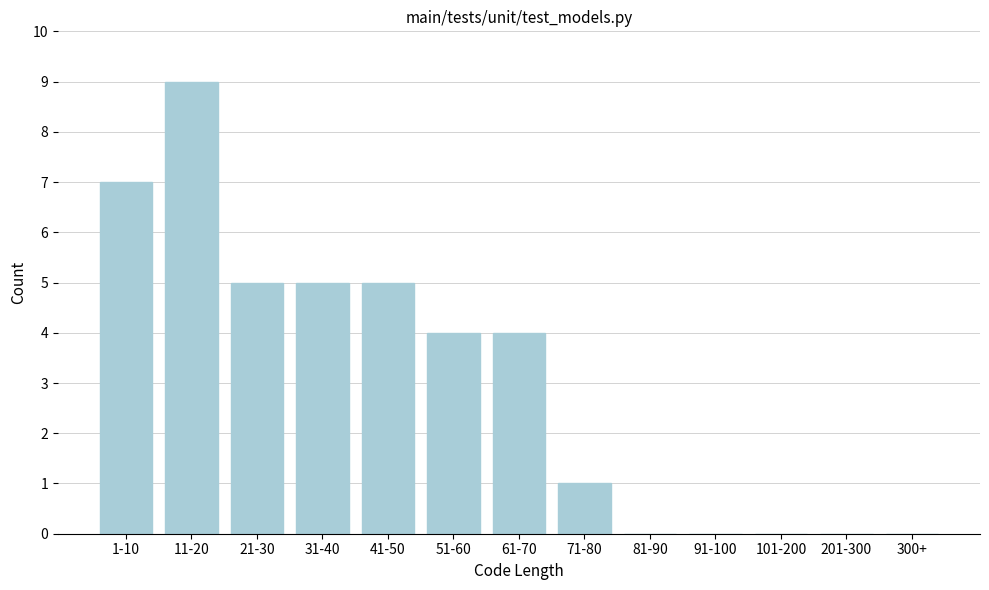

Reading left to right, extract all data points from this chart.

1-10=7	11-20=9	21-30=5	31-40=5	41-50=5	51-60=4	61-70=4	71-80=1	81-90=0	91-100=0	101-200=0	201-300=0	300+=0